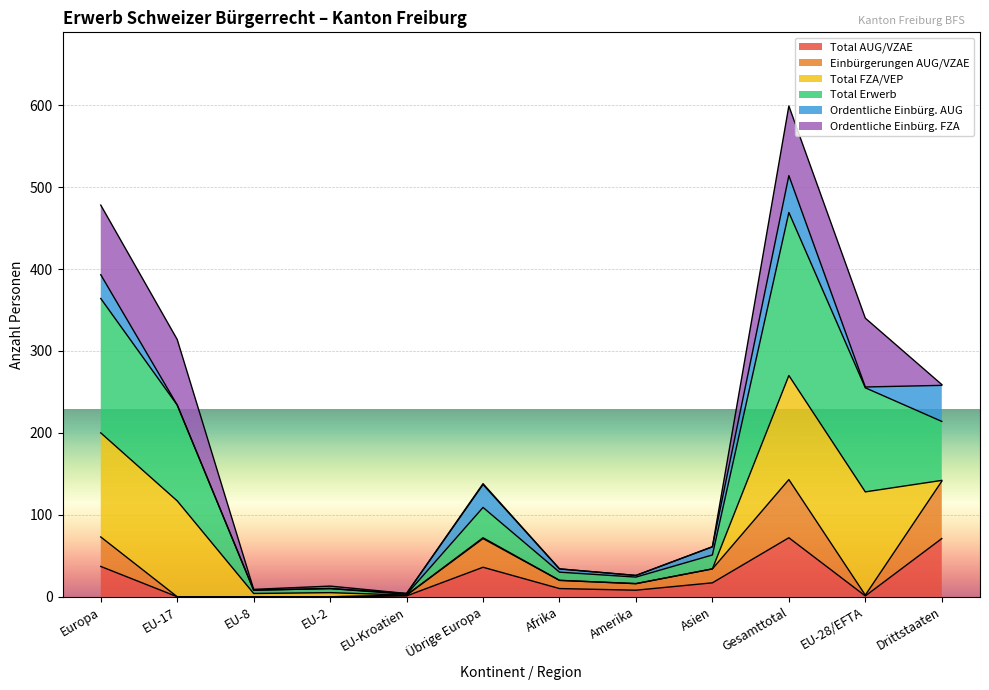

Where is Total AUG/VZAE nearest to the value 36?

Übrige Europa